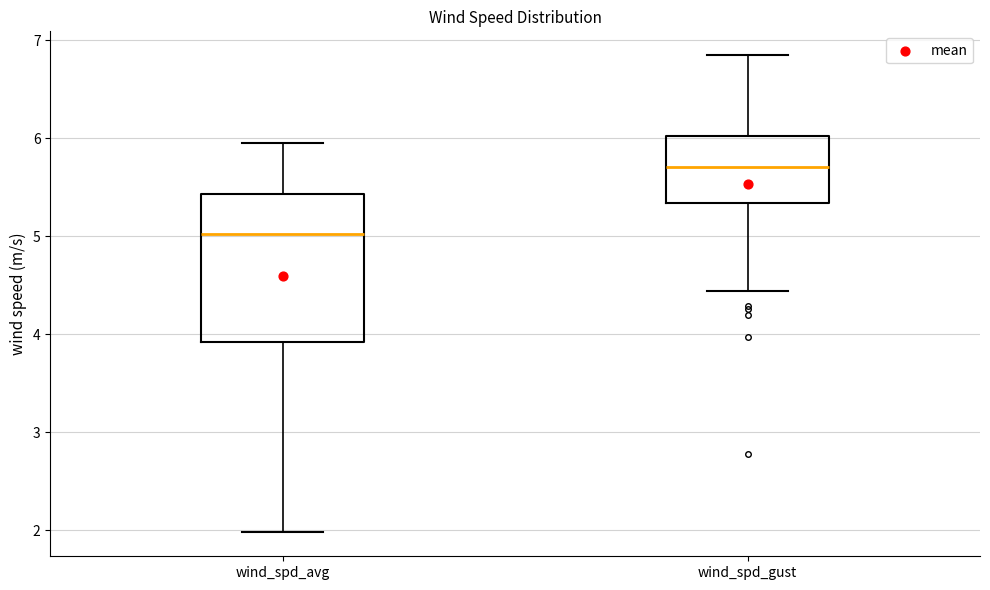

Which box's median line is the highest?

wind_spd_gust